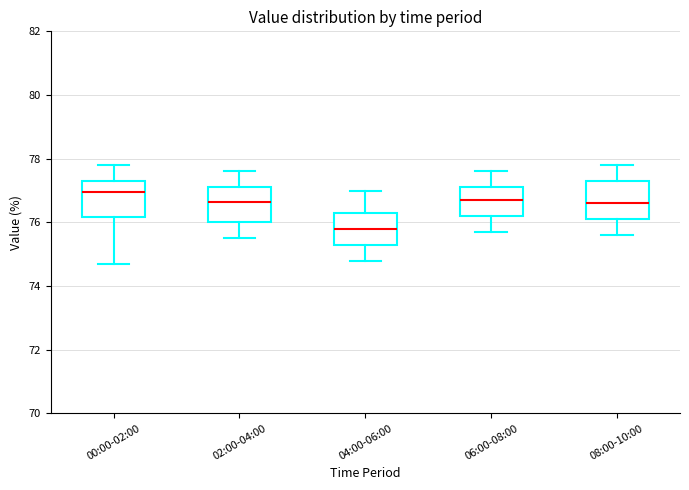

Which box has the lowest median line?

04:00-06:00